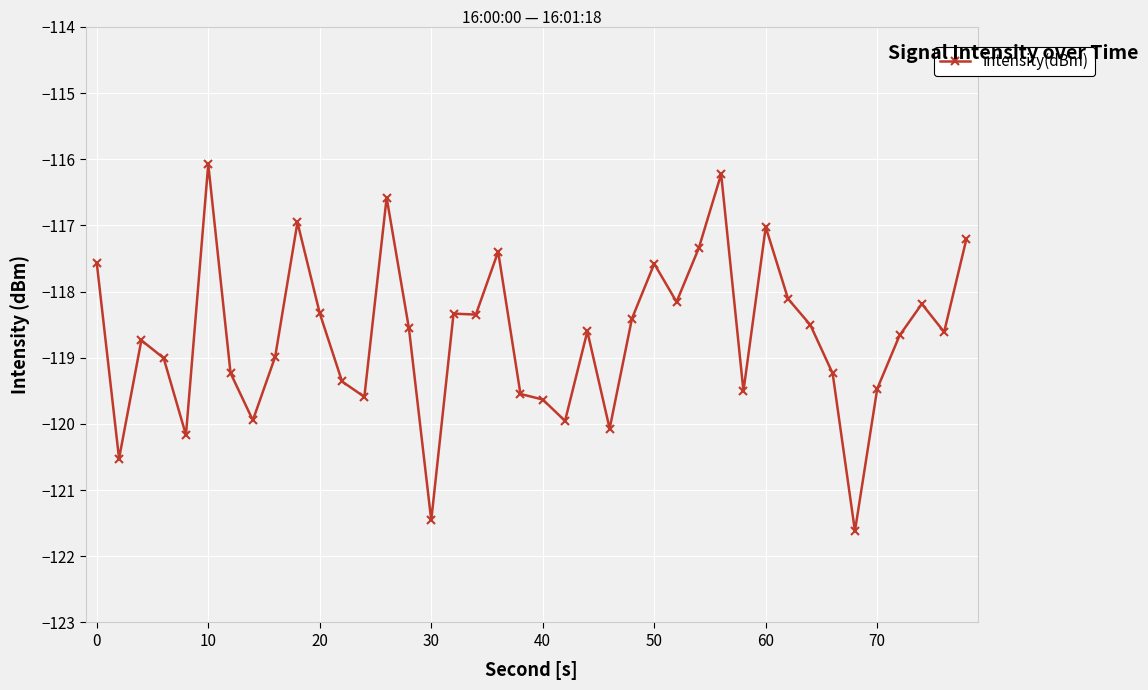

What is the difference between the maximum and minimum values?

5.5